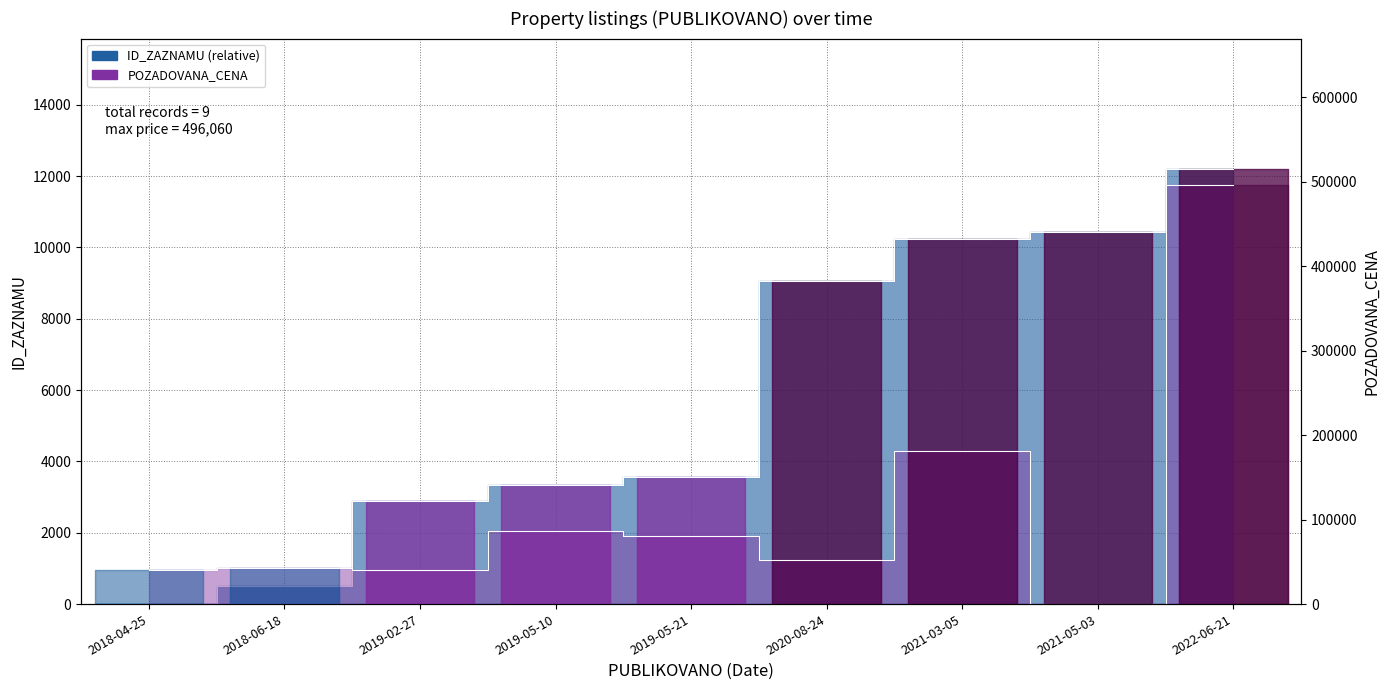

How many values in the ID_ZAZNAMU series are below 3559?

4